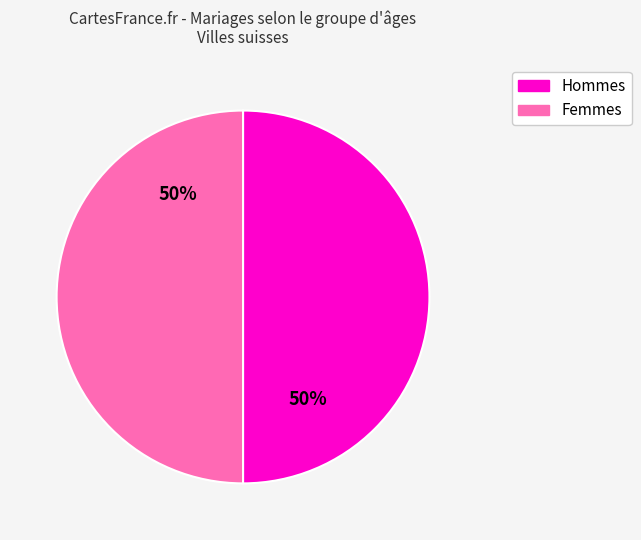

To the nearest percent, what is the average slice percentage?

50%